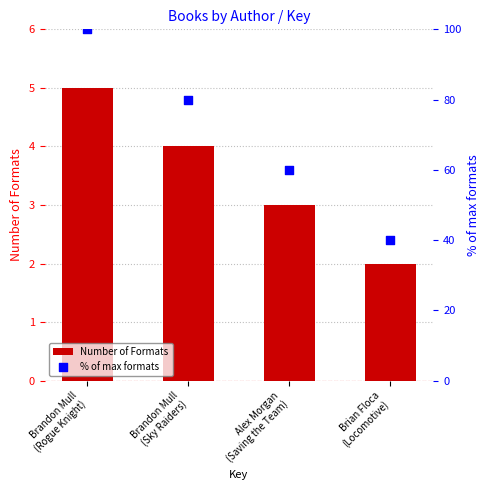

What are all the series names shown in the legend?

Number of Formats, % of max formats